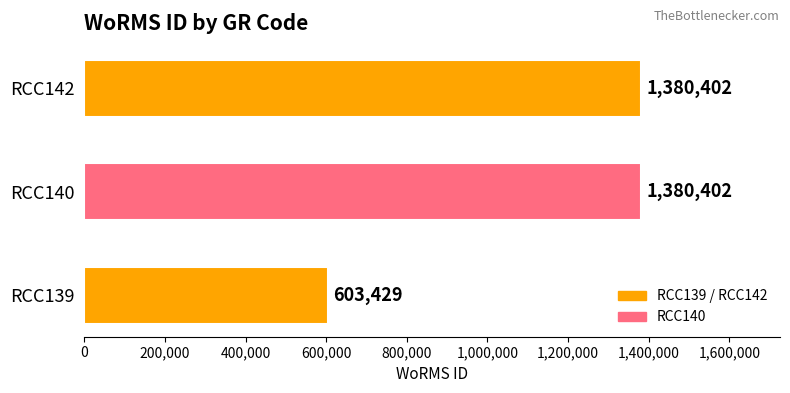

True or false: the data shows 1380402 at RCC140.

True